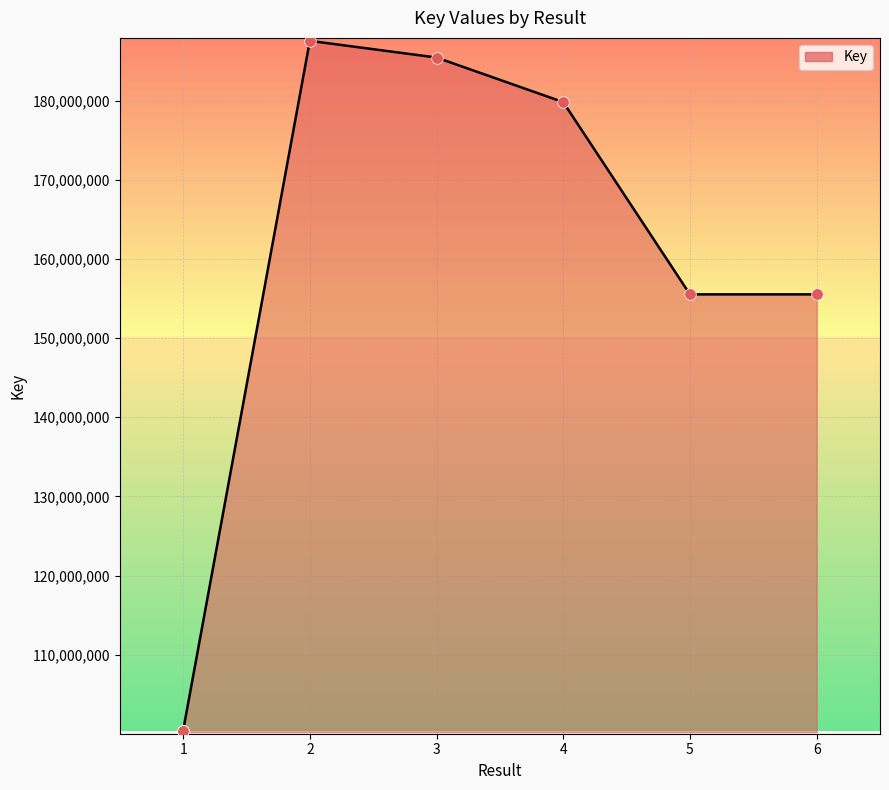

What is the ratio of the value at 5 to the value at 6?

1.0